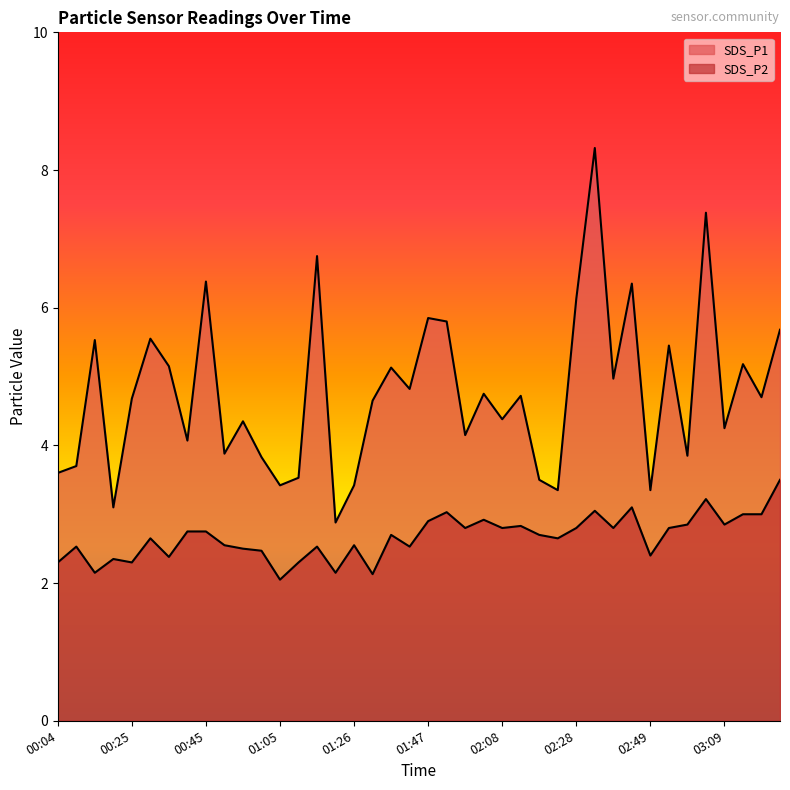

True or false: SDS_P2 and SDS_P1 intersect in this chart.

False